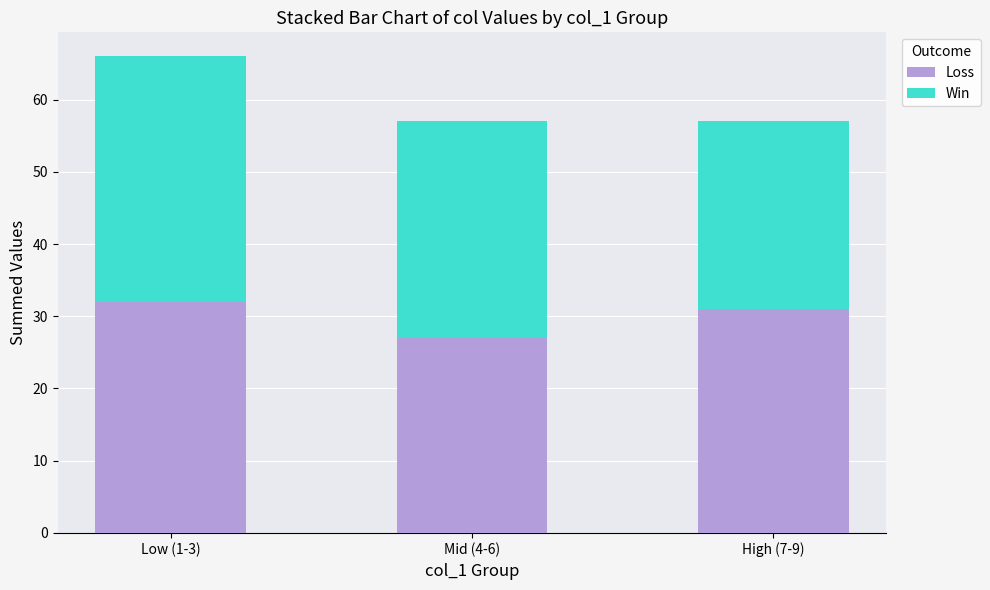

Which category has the lowest value in the Loss series?

Mid (4-6)